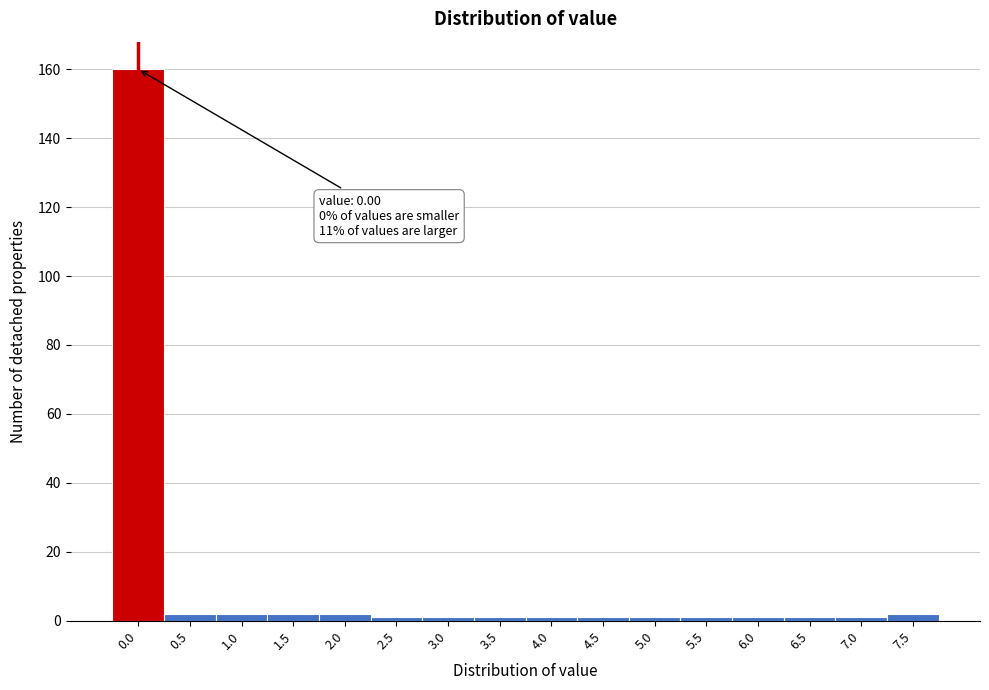

Reading left to right, transcribe all the data shown in this chart.

160	2	2	2	2	1	1	1	1	1	1	1	1	1	1	2